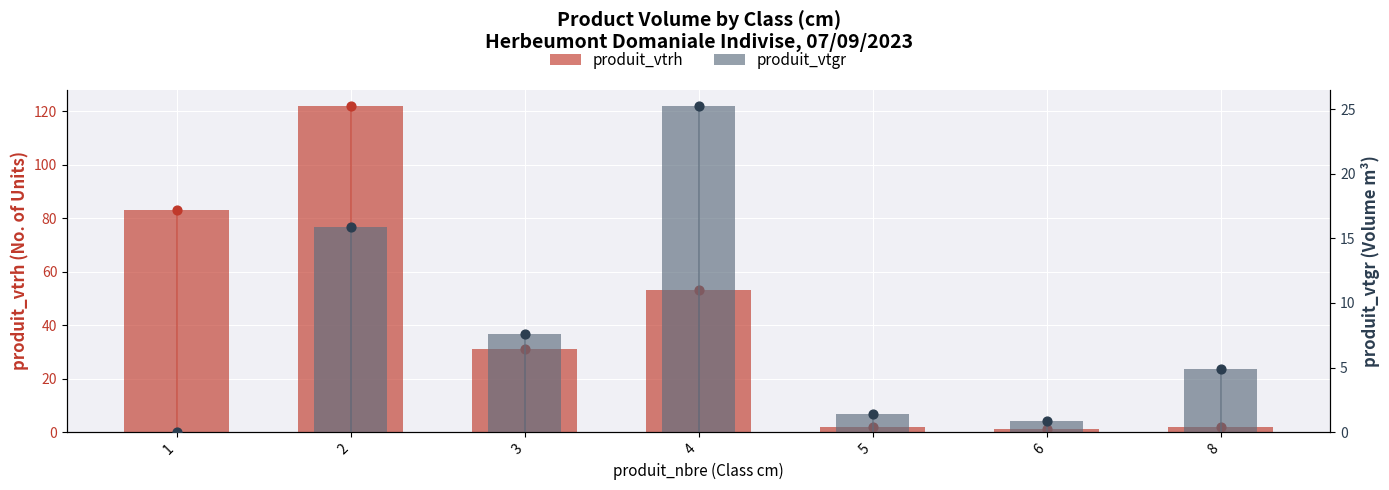

Which series contains the highest Y value?

produit_vtrh